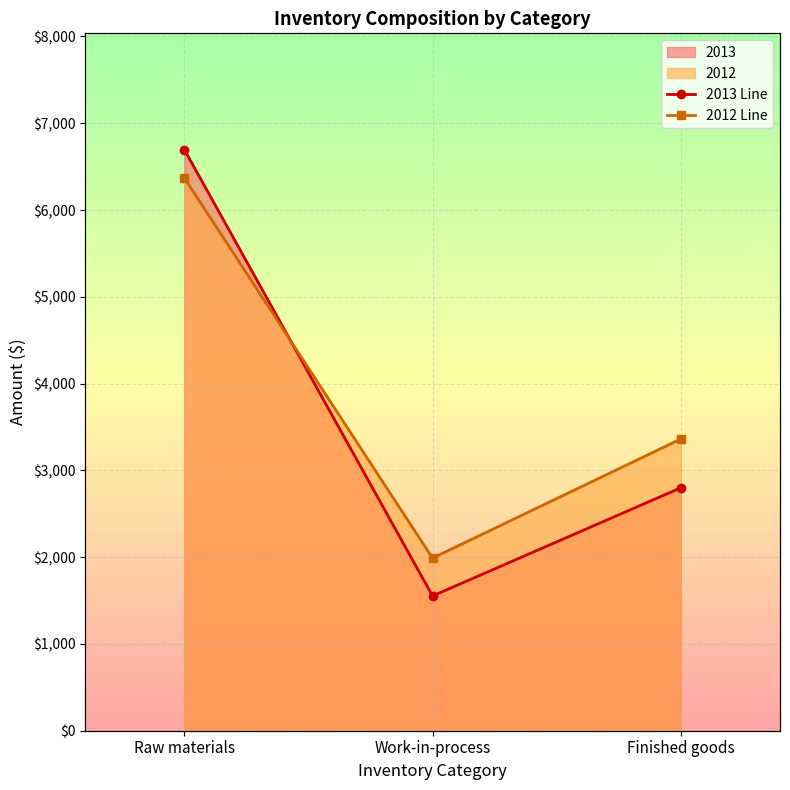

How many values in the 2012 Line series exceed 3361?

1